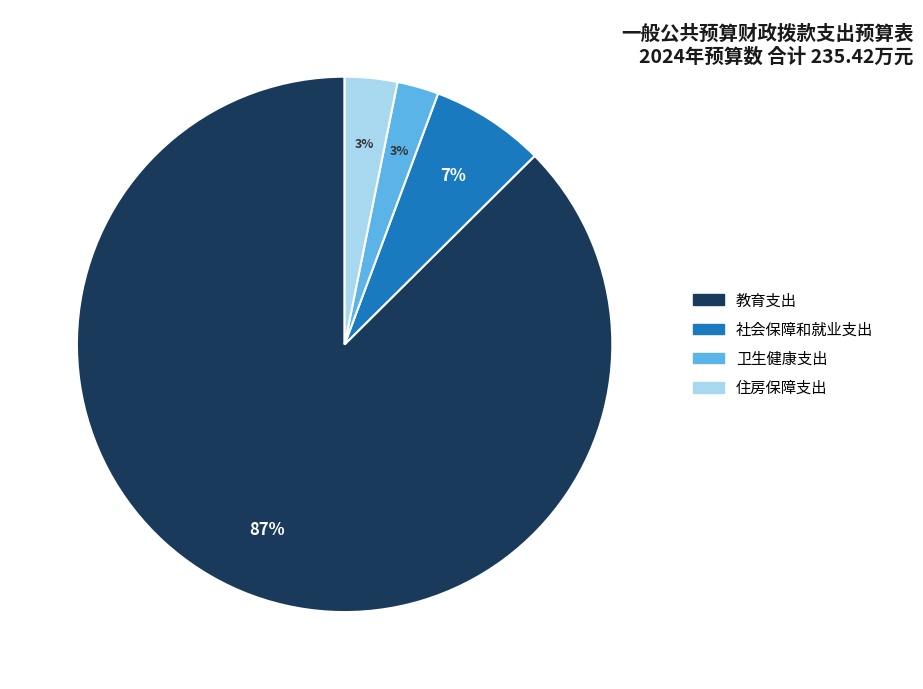

Do 卫生健康支出 and 教育支出 together represent more than half of the pie?

Yes